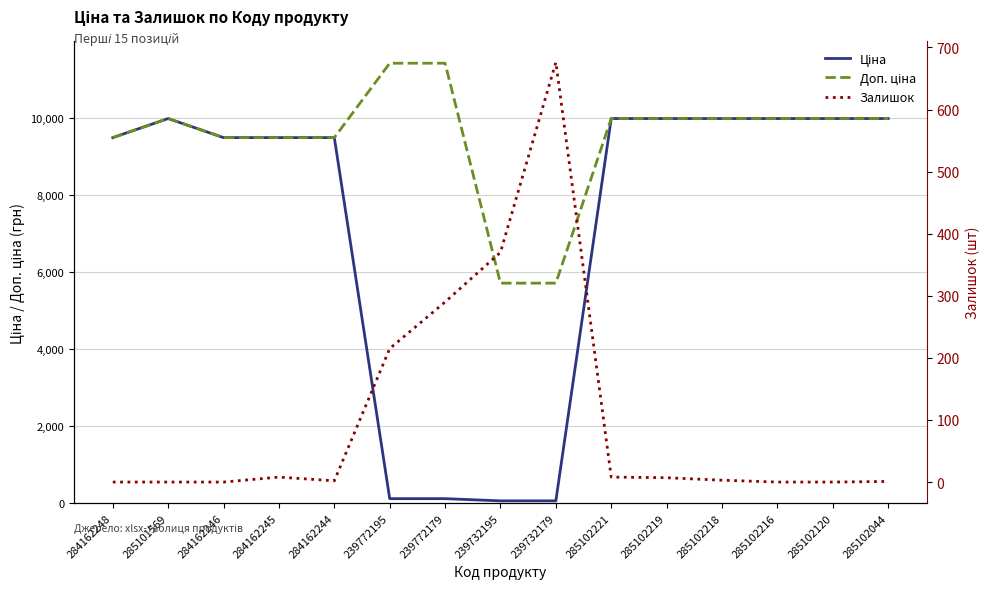

How many lines are shown in the chart?

3